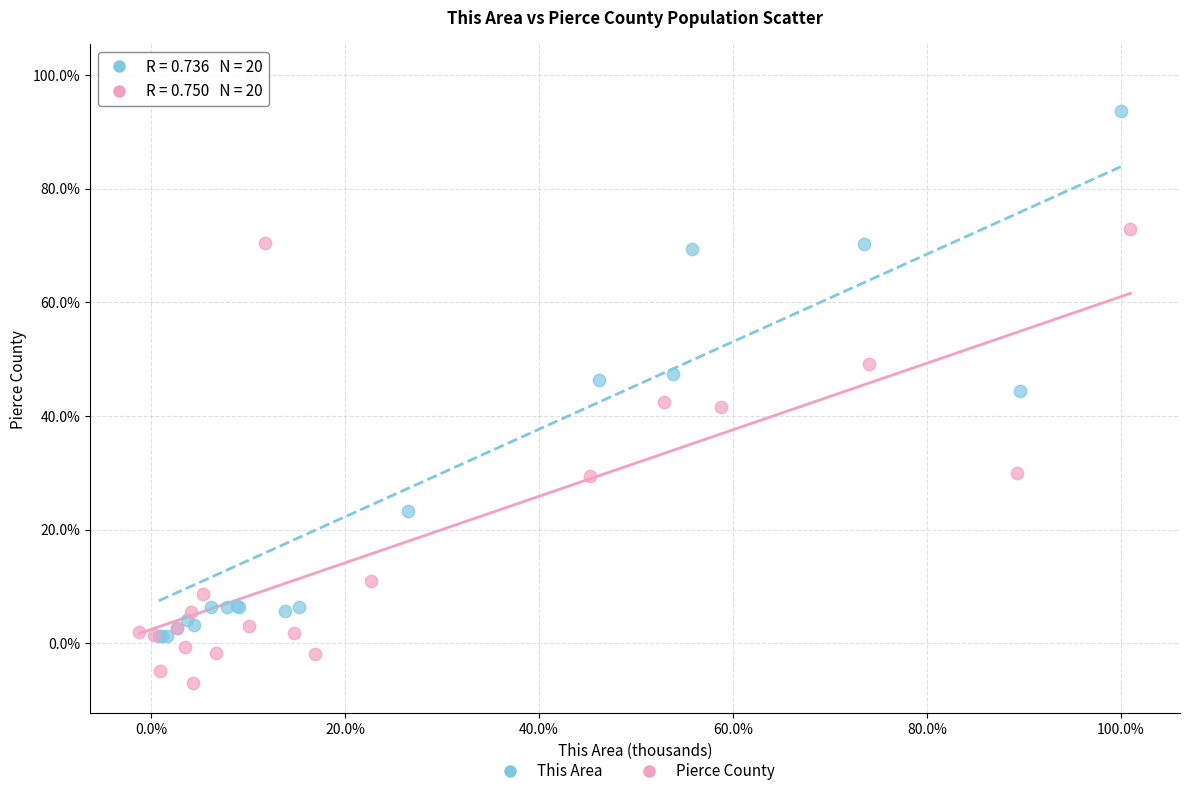

Which series contains the lowest Y value?

Pierce County